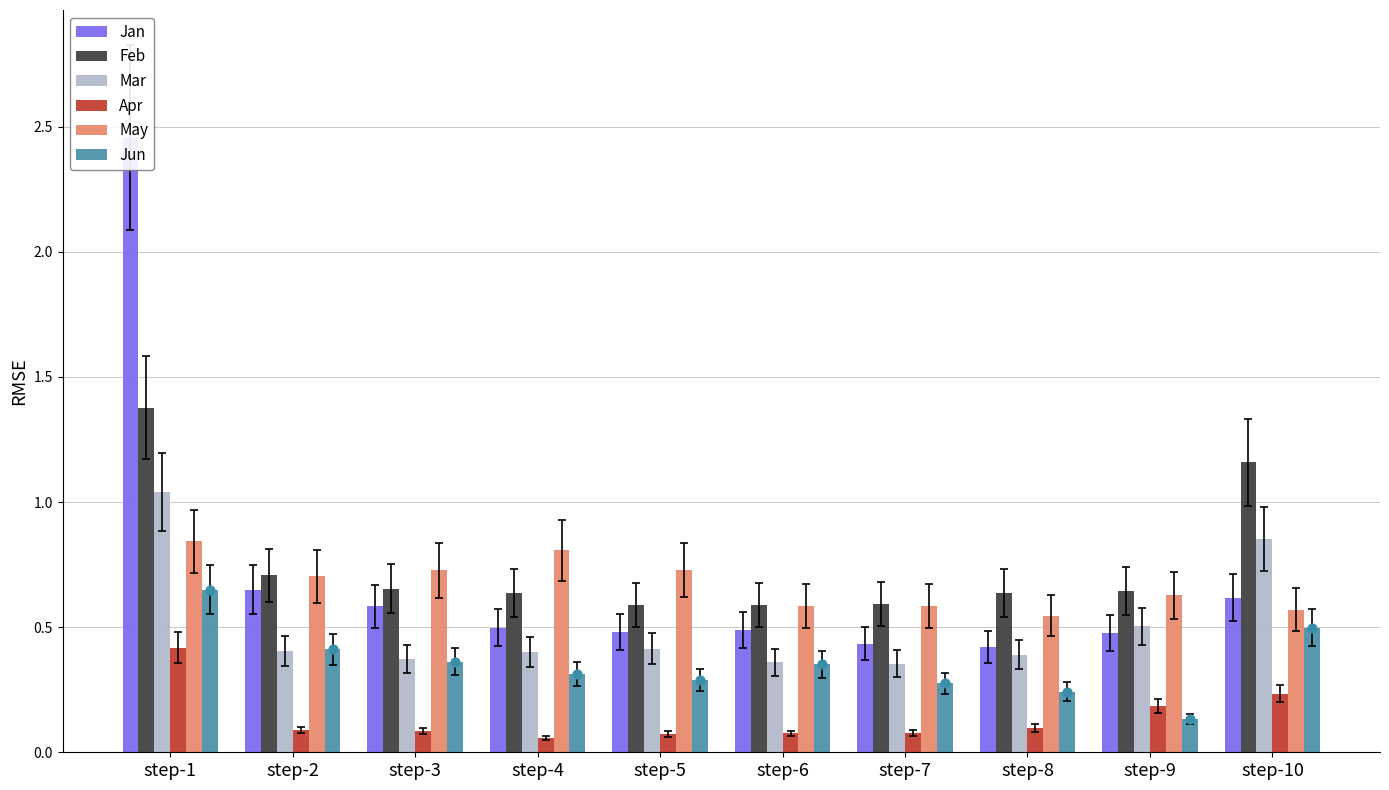

Which series has the largest total across all categories?

Feb